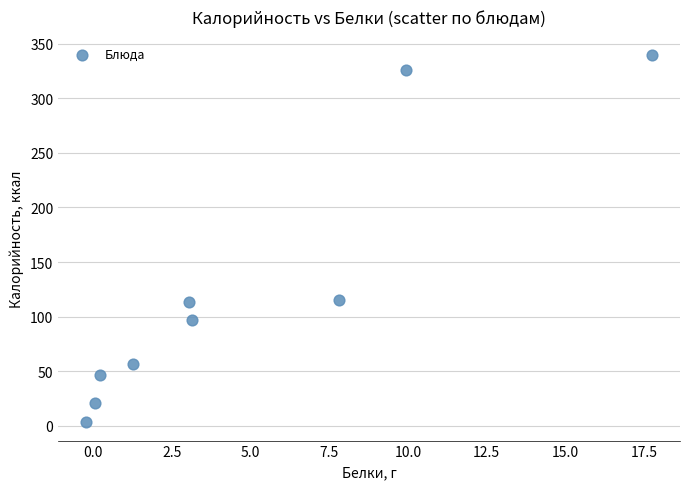

What is the average X value?

4.8